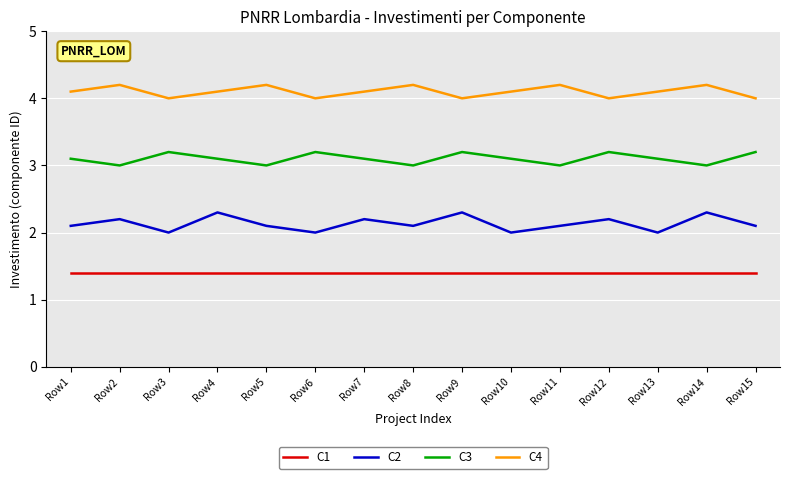

Is the value of C1 at Row7 greater than the value of C4 at Row8?

No